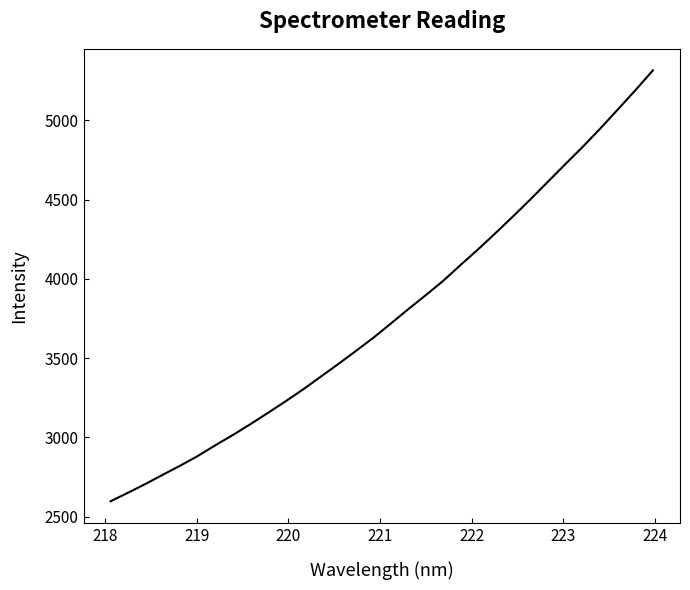

What is the sum of all values?

120734.7